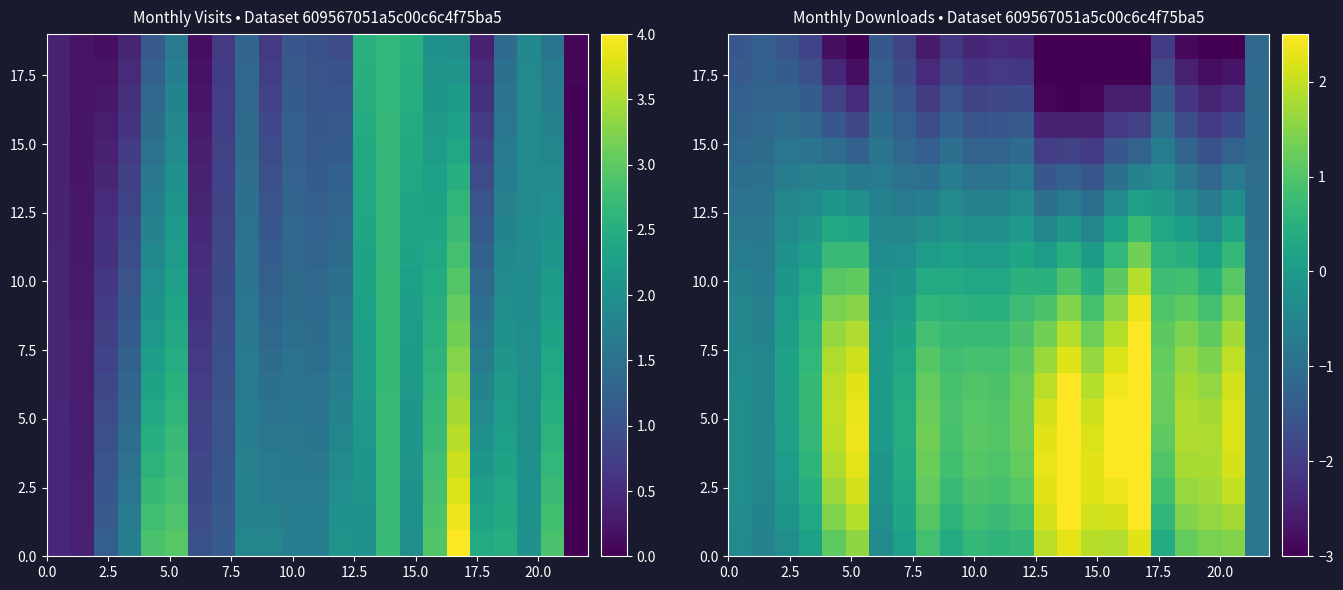

At how many categories does at least one series exceed 3?

1